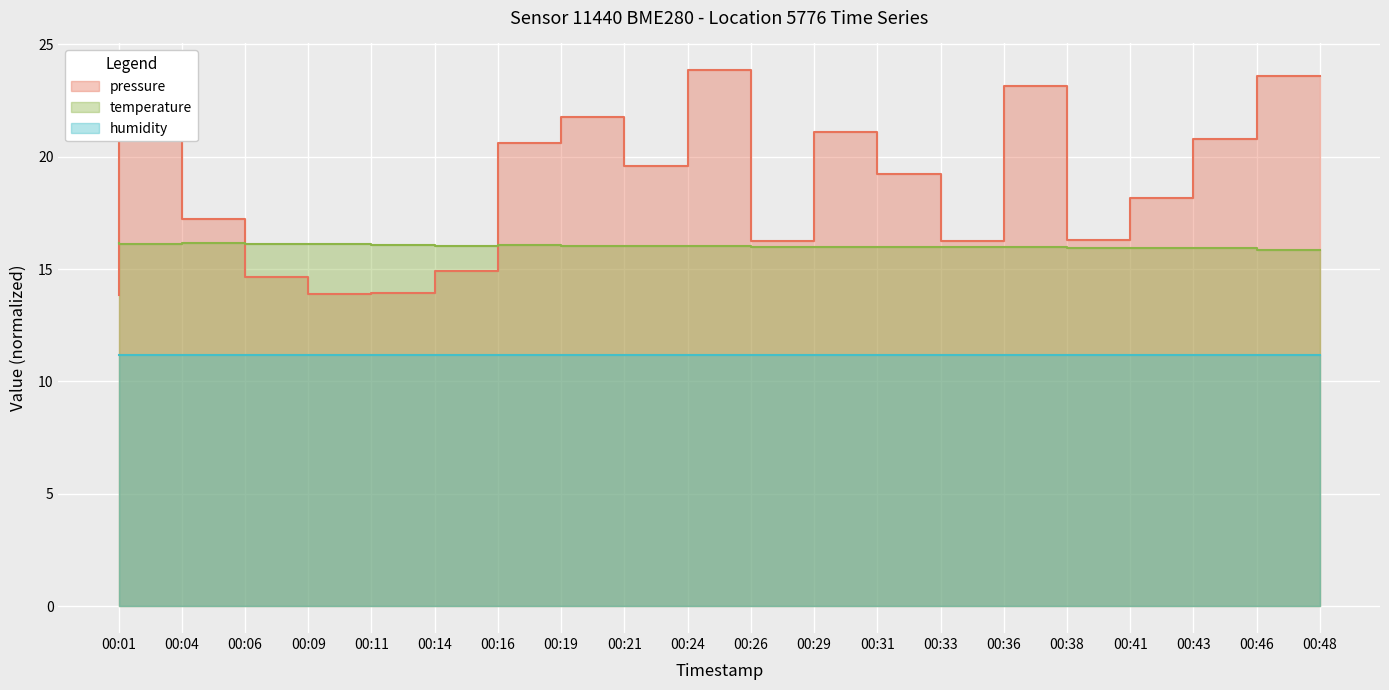

Which series has the largest total across all categories?

pressure